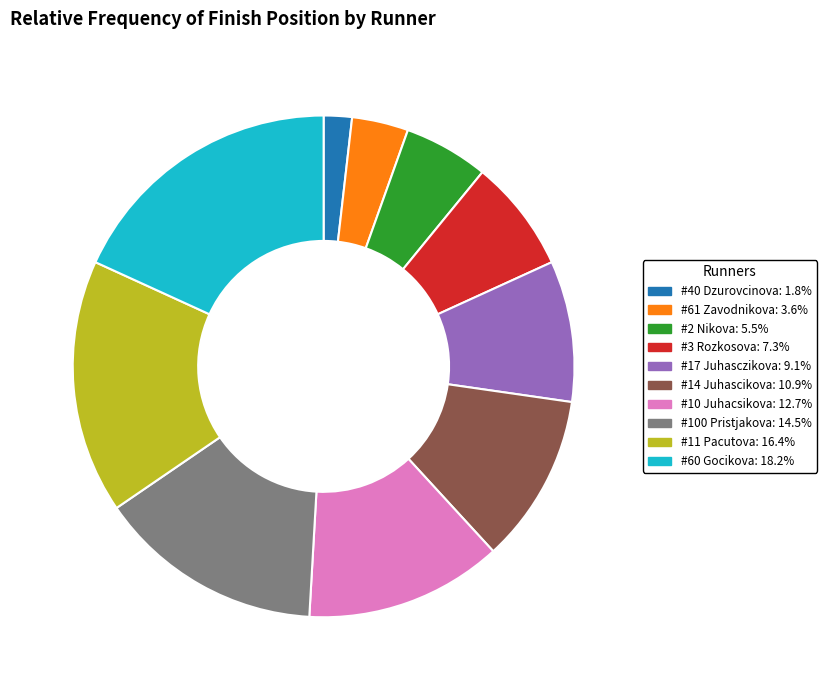

Is there a majority slice in this chart?

No